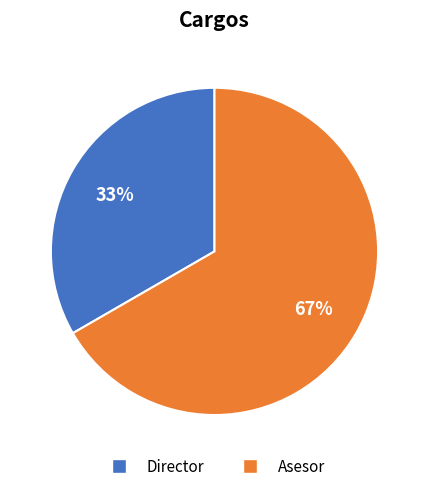

To the nearest percent, what percentage of the pie is Director?

33%